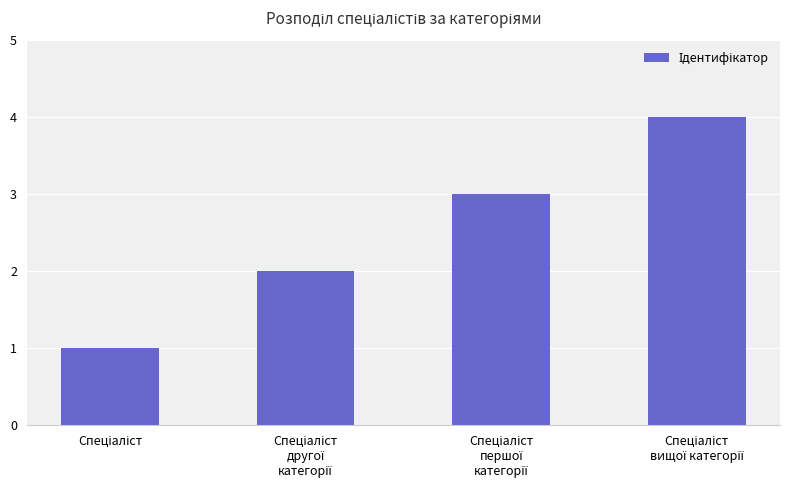

What is the maximum value shown in the chart?

4